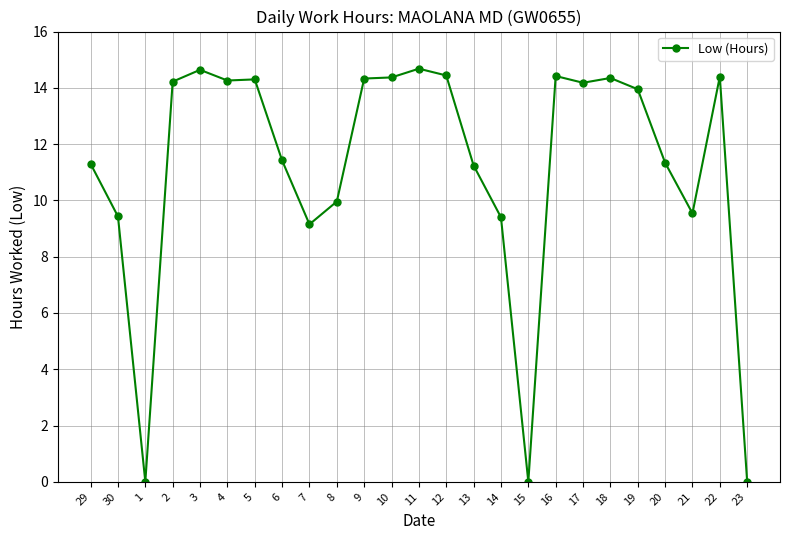

Is it true that the value at 7 is 12.8?

False